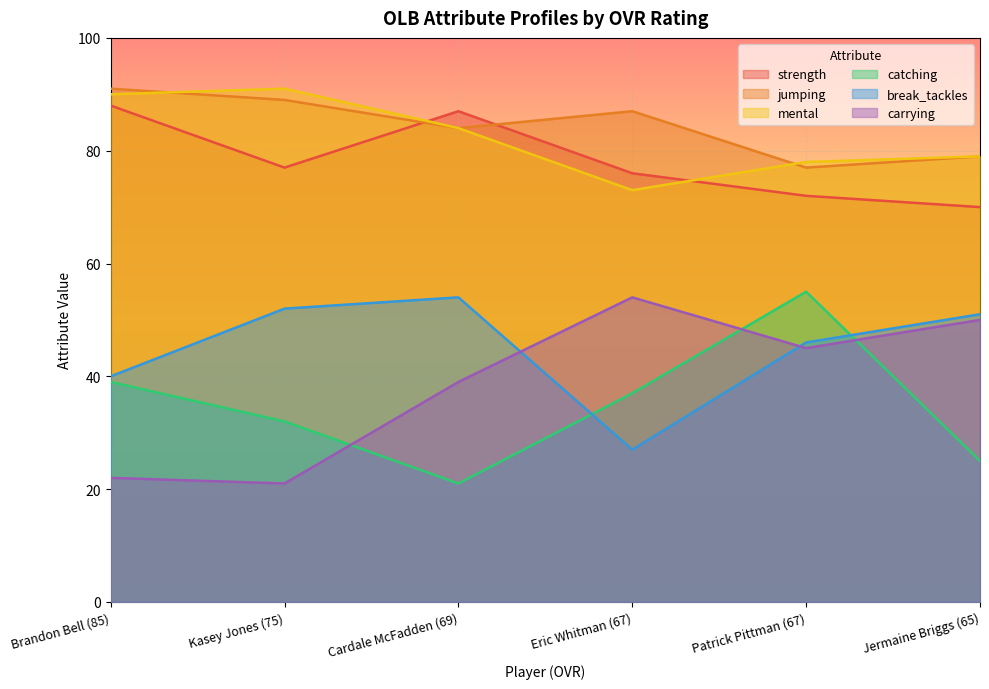

At how many categories does at least one series exceed 51?

6